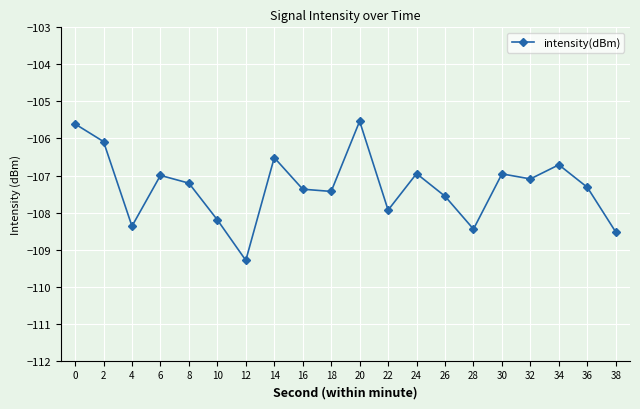

What is the value of the 20th point from the left?

-108.5